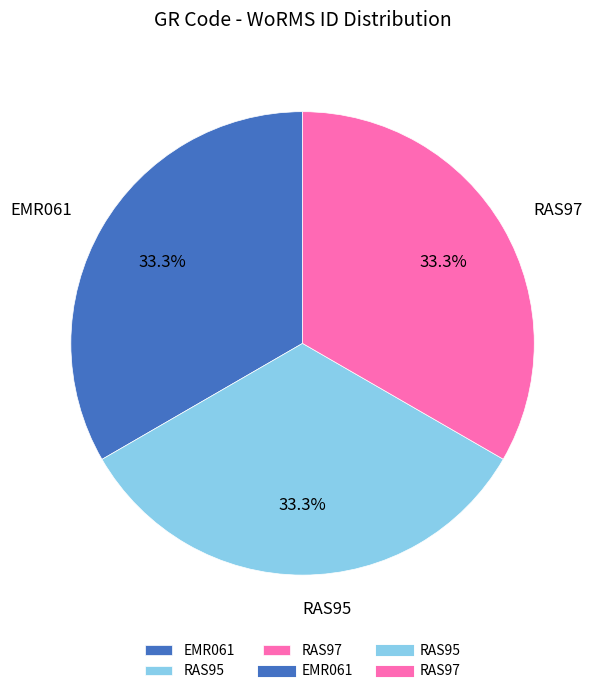

Approximately how many times larger is the value at EMR061 compared to RAS95?

1.0